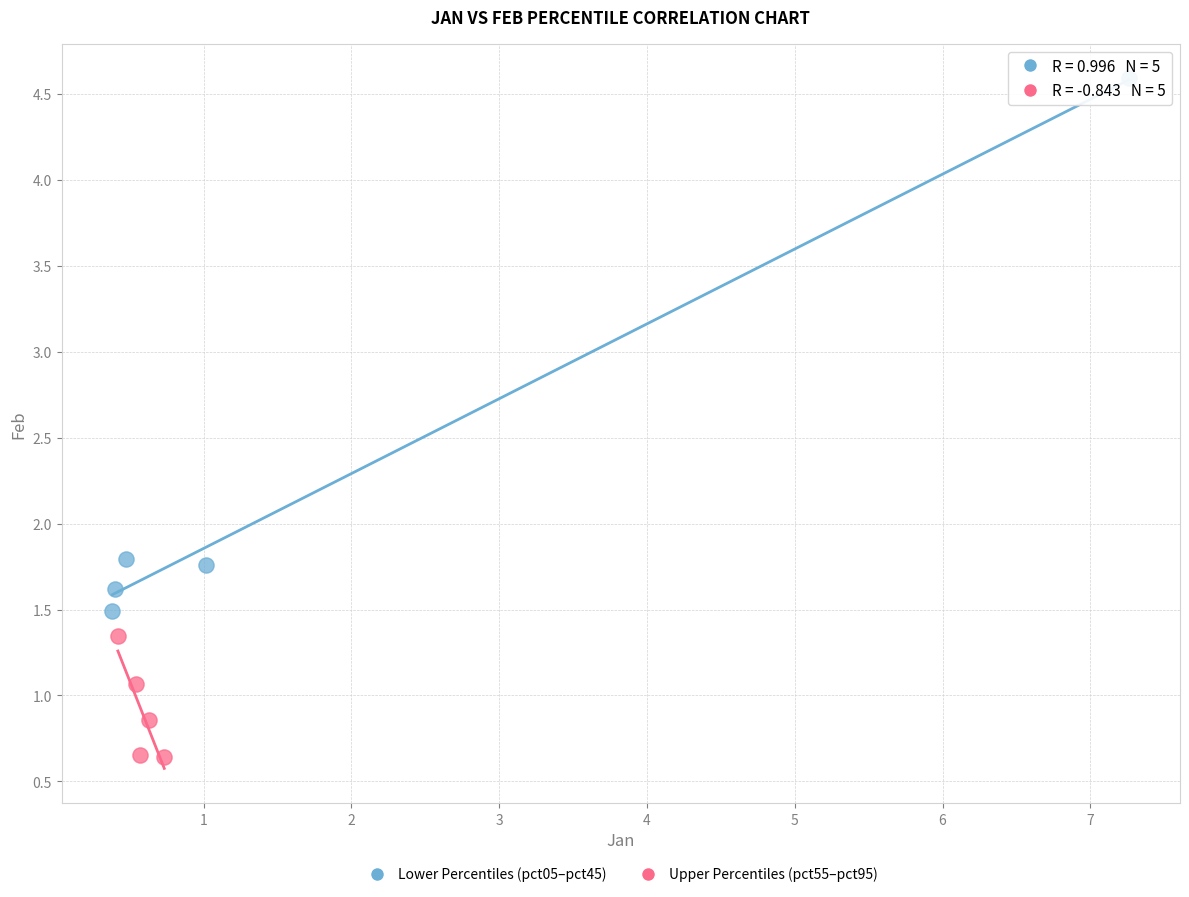

Which series contains the highest Y value?

Lower Percentiles (pct05–pct45)